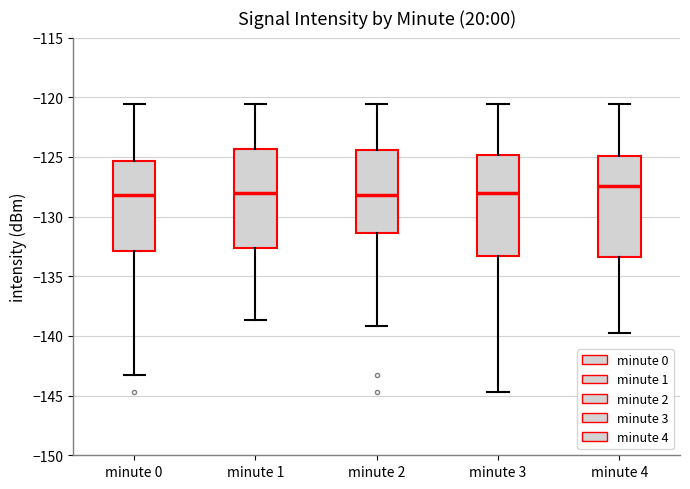

Which box's median line is the highest?

minute 4